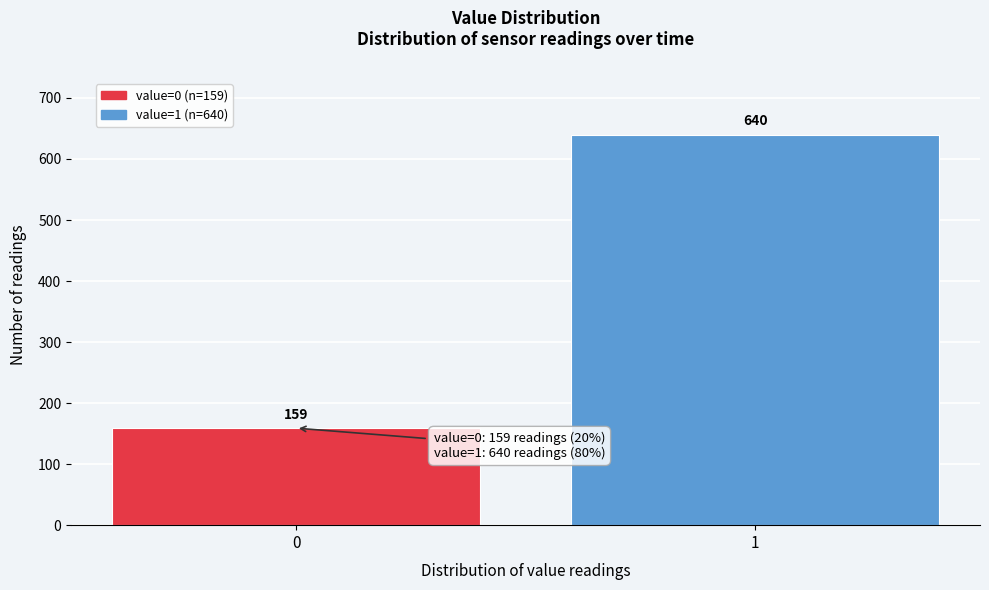

Reading right to left, transcribe all the data shown in this chart.

640	159